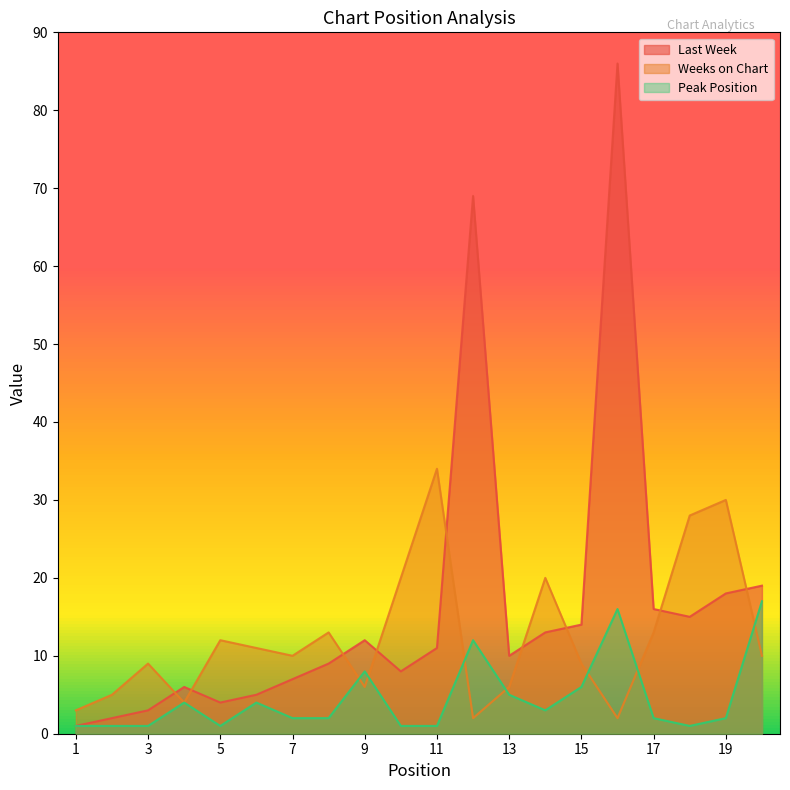

What is the smallest value displayed?

1